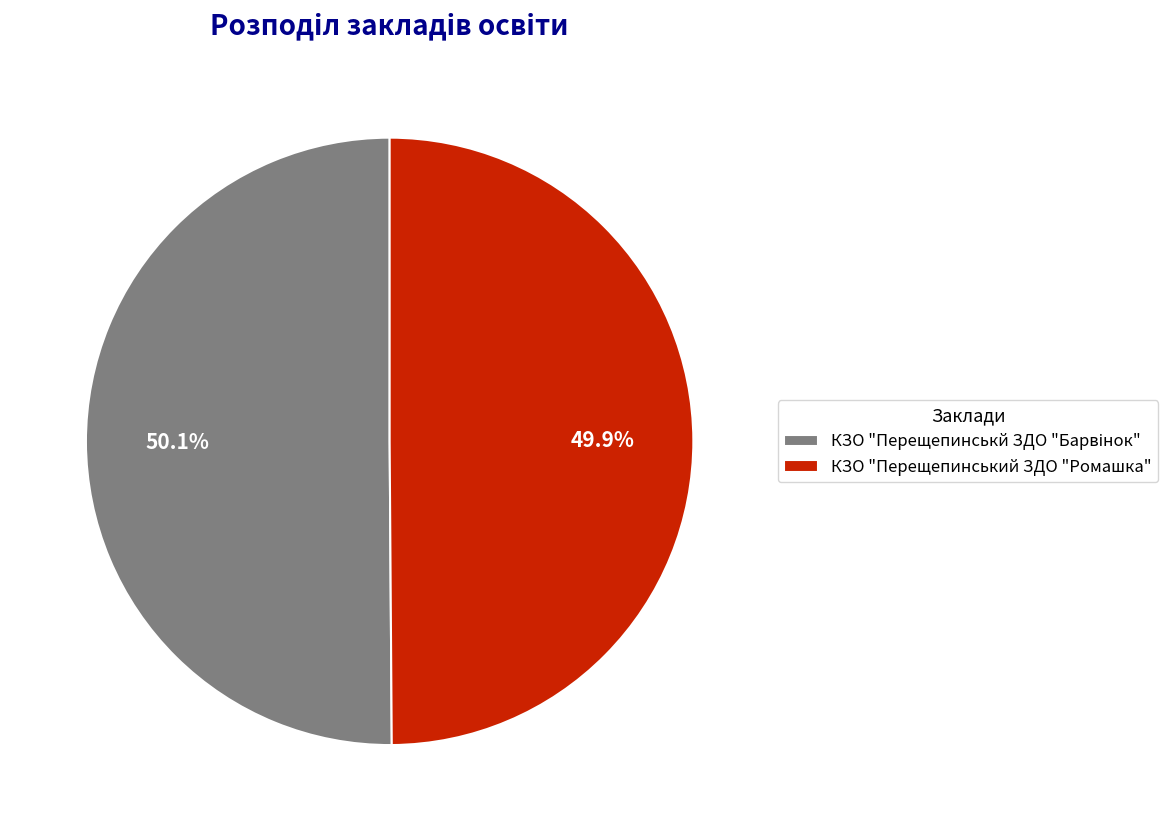

Does any single category account for the majority?

Yes